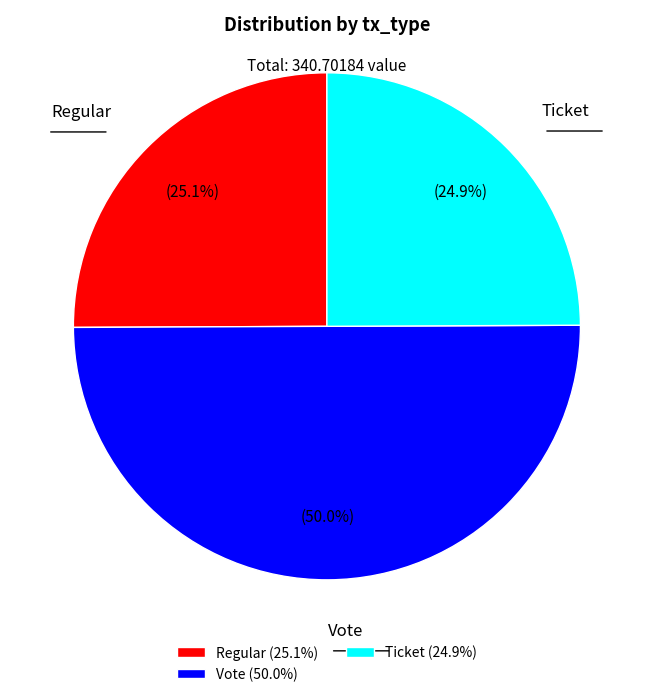

To the nearest percent, what percentage of the pie is Regular?

25%